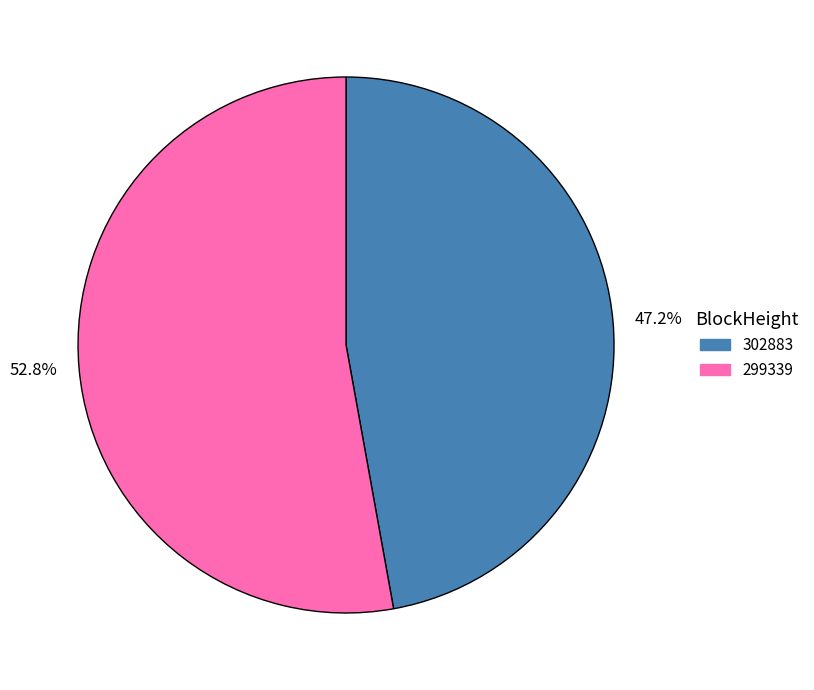

Is it true that 302883 is 14% of the pie?

False